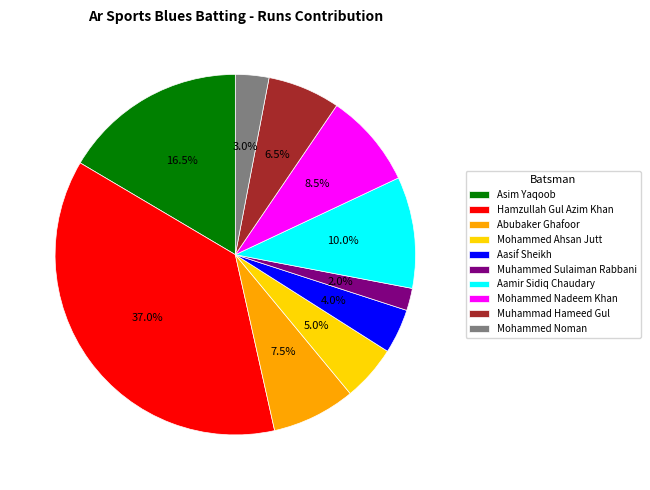

Which has a higher value, Abubaker Ghafoor or Muhammad Hameed Gul?

Abubaker Ghafoor